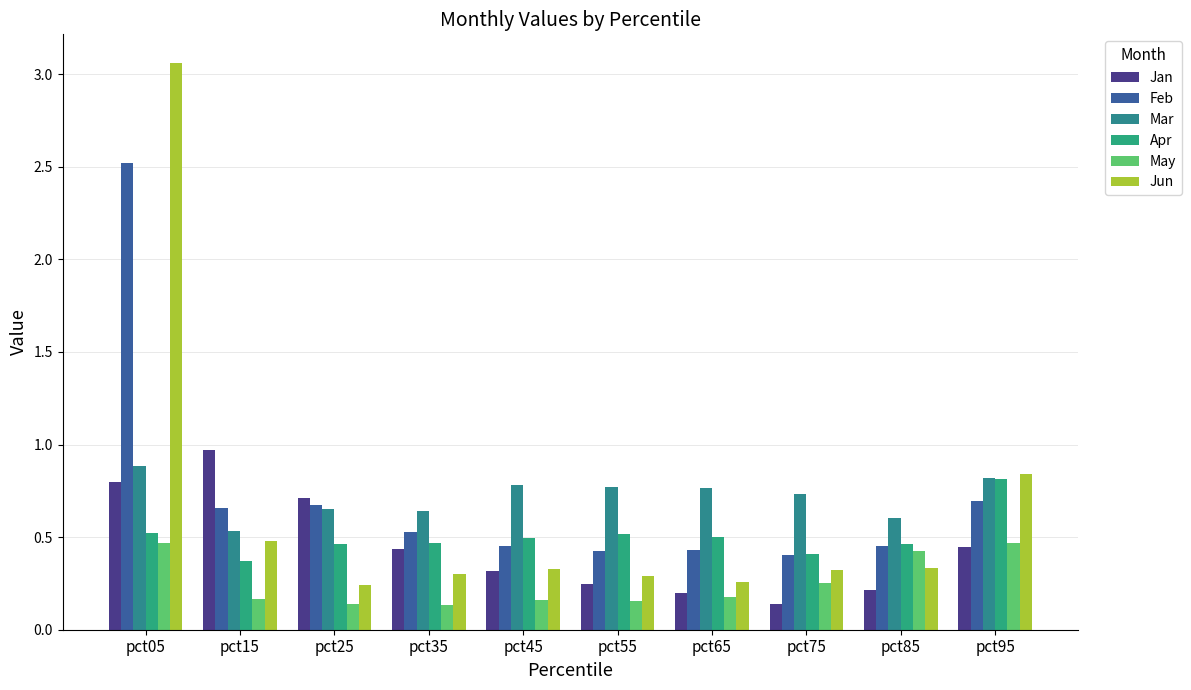

The value of Mar at pct55 is 0.2. True or false?

False